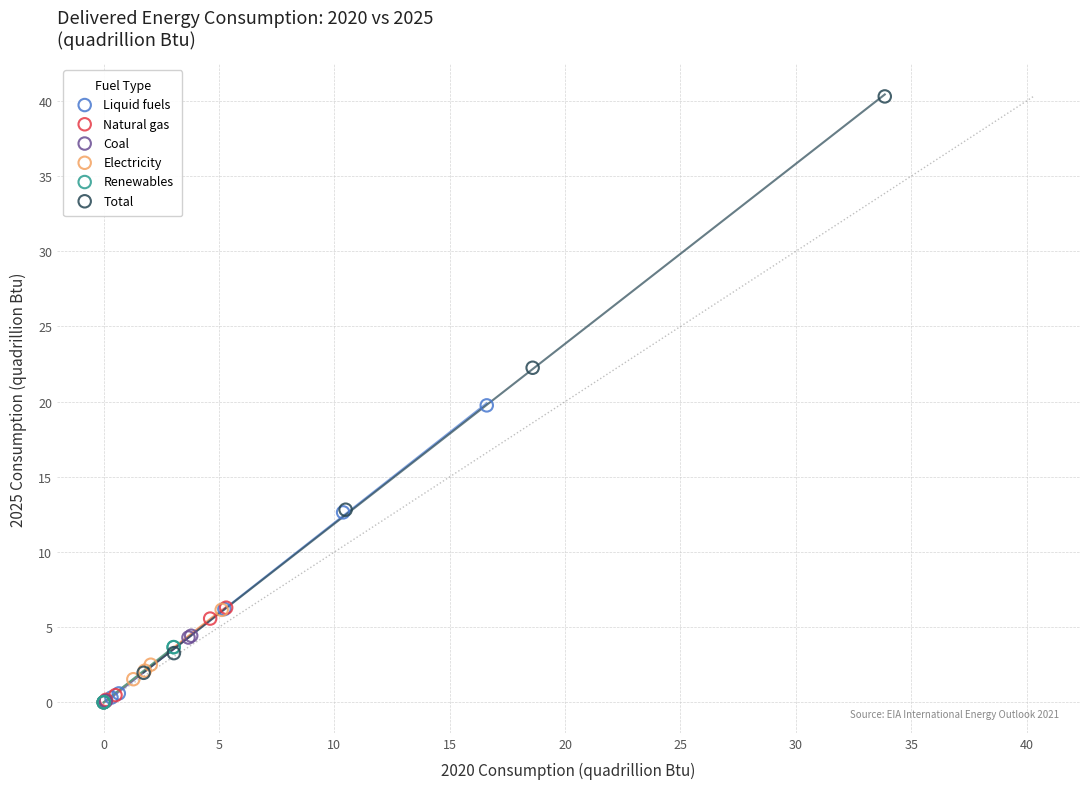

Which series has the largest Y range (max minus min)?

Total